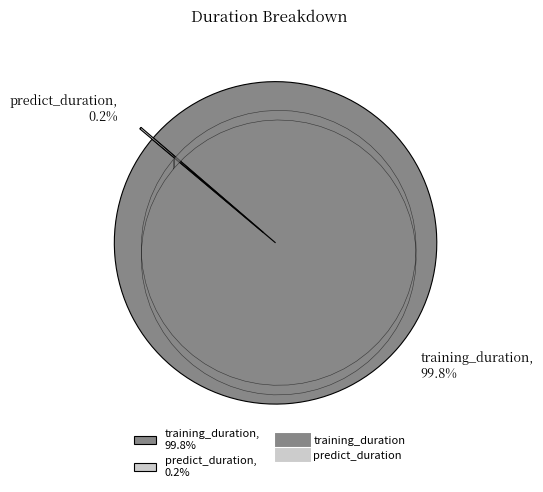

What percentage is the training_duration slice, to the nearest percent?

100%